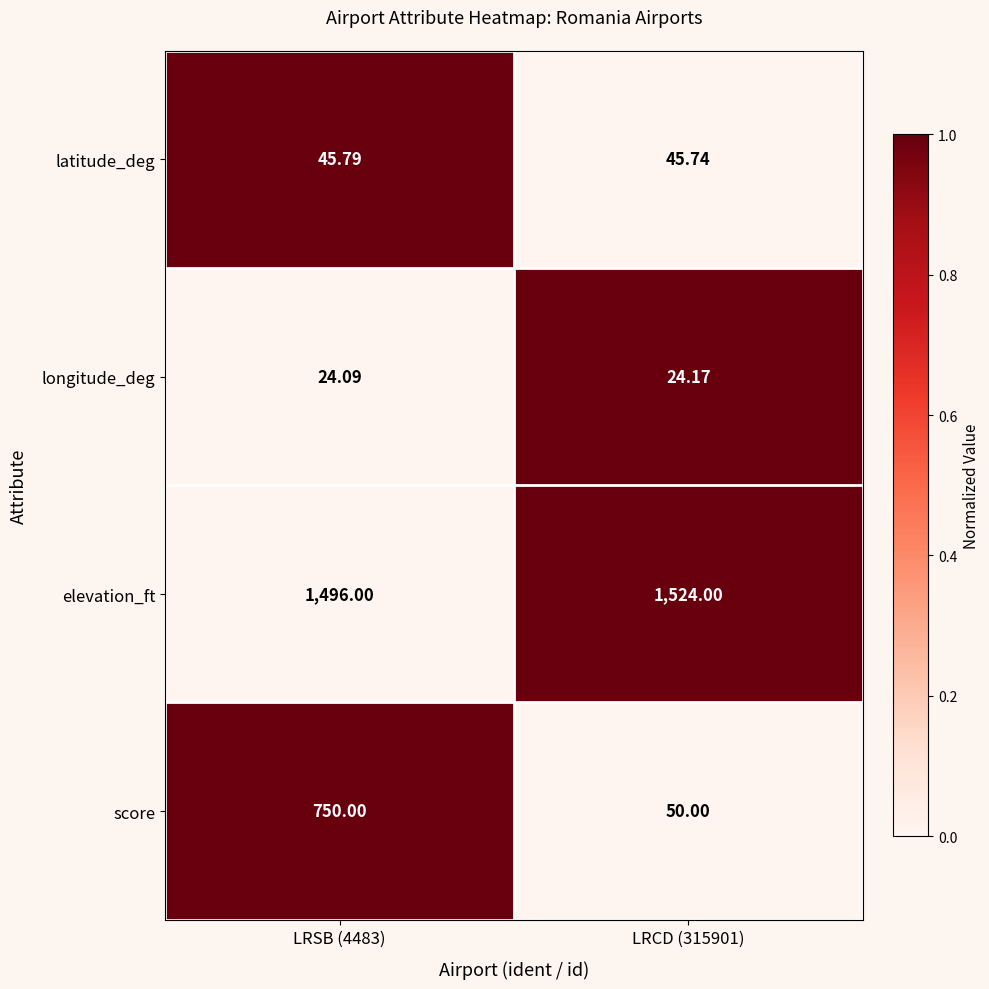

Rank the series at LRSB (4483) from highest to lowest value.

elevation_ft, score, latitude_deg, longitude_deg